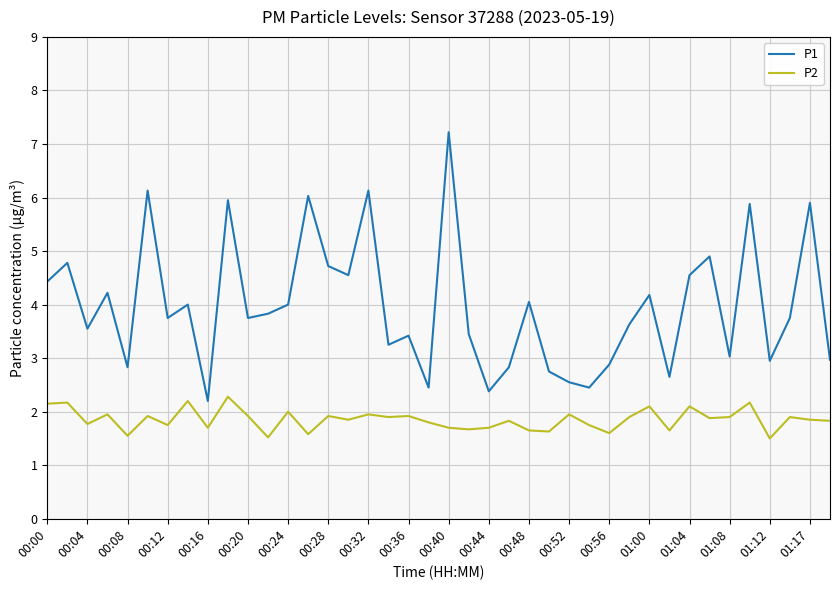

Rank the series by their maximum value, from lowest to highest.

P2, P1